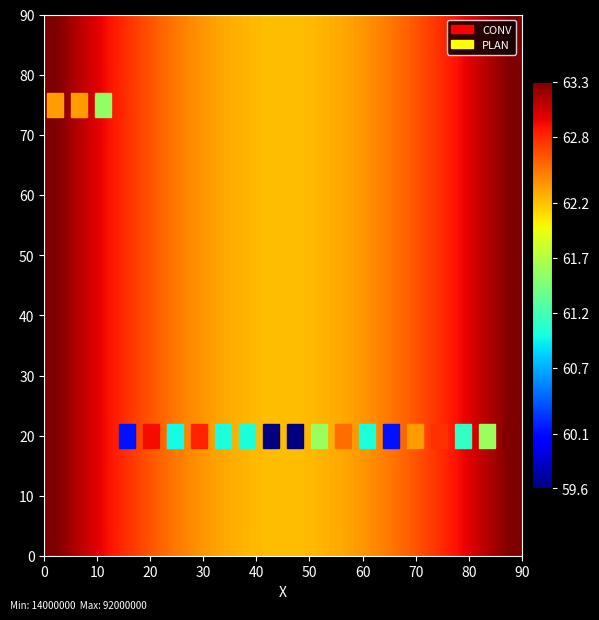

At how many categories does at least one series exceed 62?

20